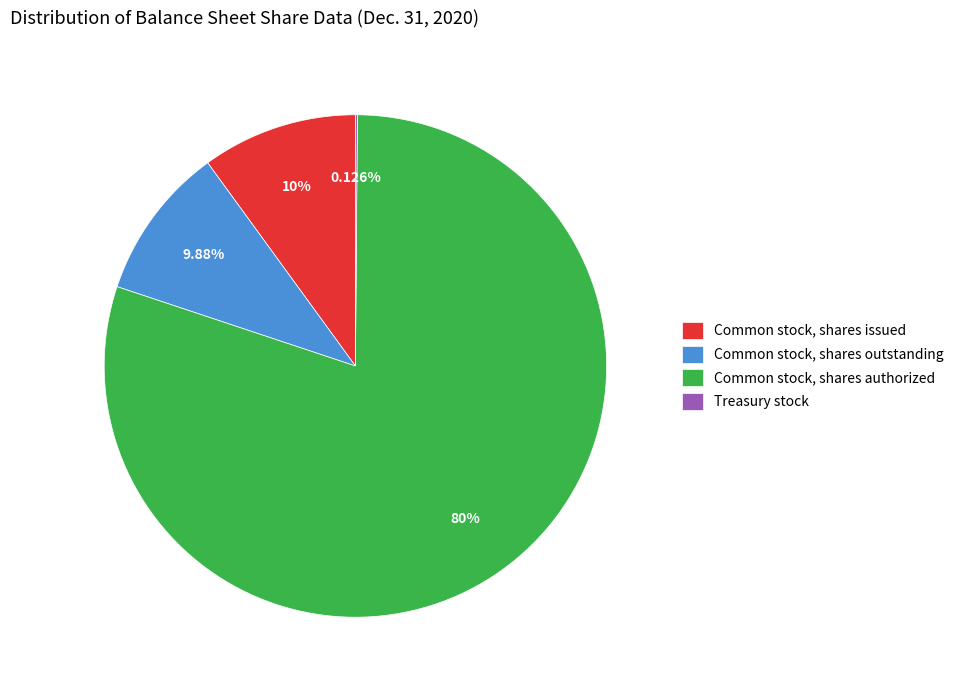

Is there a majority slice in this chart?

Yes